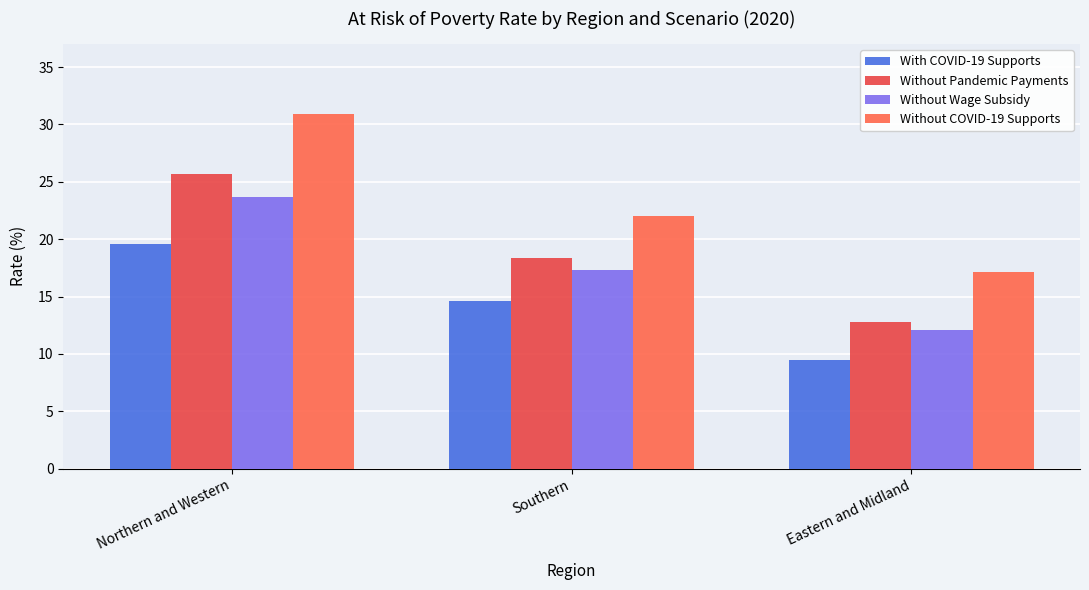

What is the total value across all series at Southern?

72.3